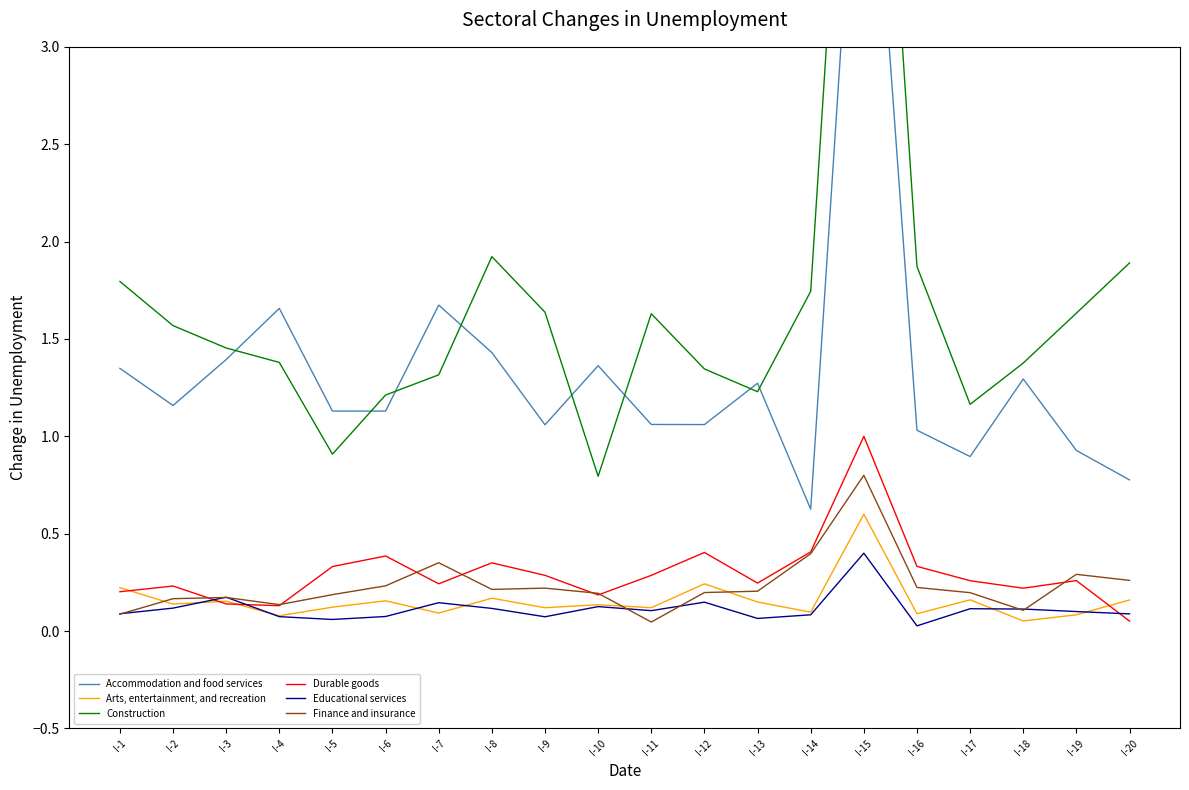

What are all the series names shown in the legend?

Accommodation and food services, Arts, entertainment, and recreation, Construction, Durable goods, Educational services, Finance and insurance